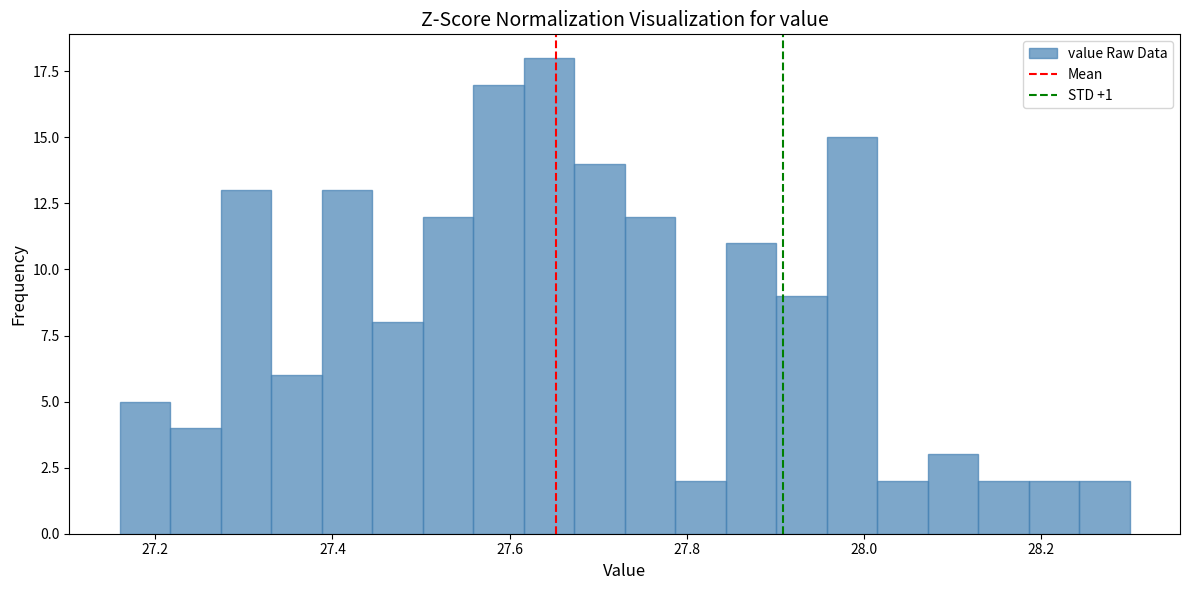

Read against the x-axis, roughly where is the centre of the tallest bar?

27.64